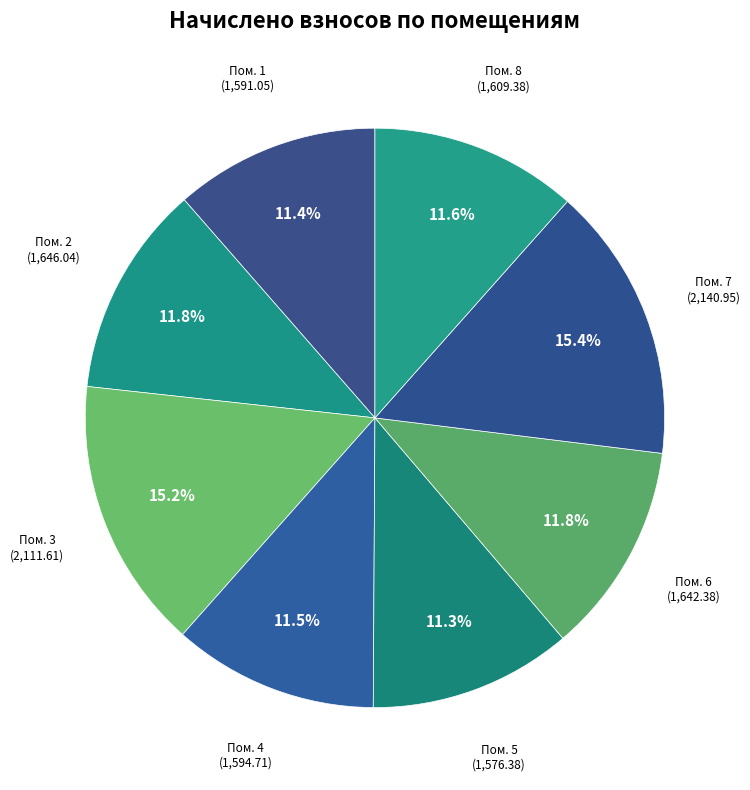

How many segments does this pie chart have?

8